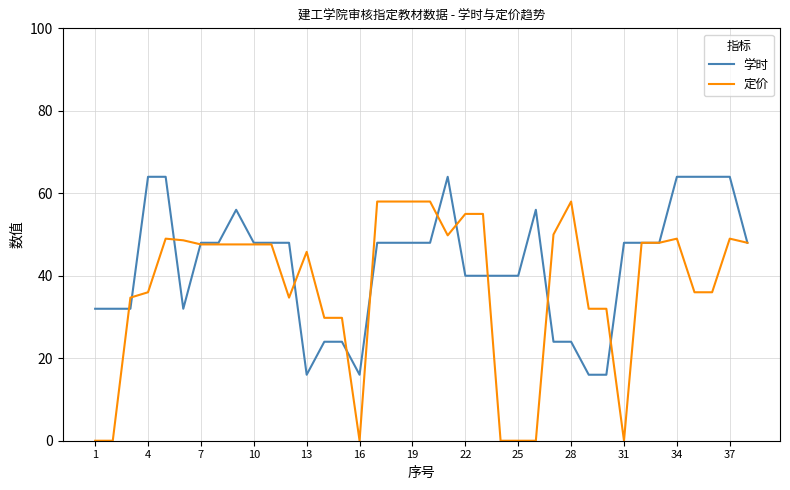

What are all the series names shown in the legend?

学时, 定价